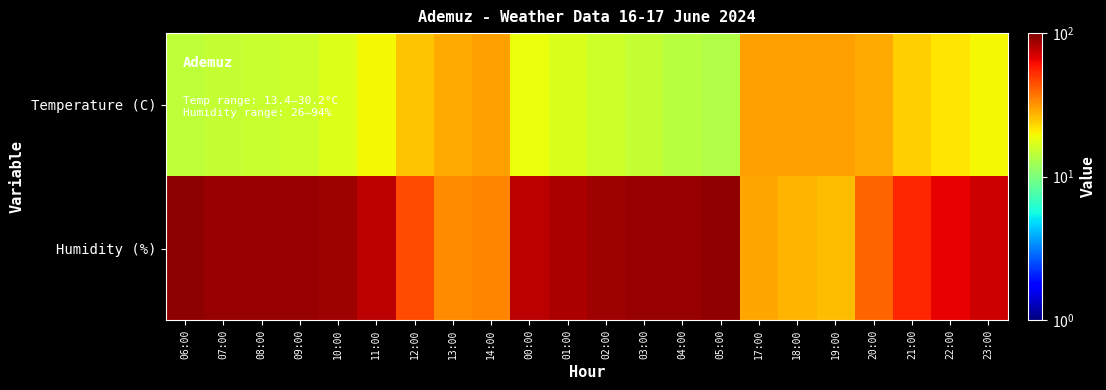

How many distinct data groups are displayed?

2